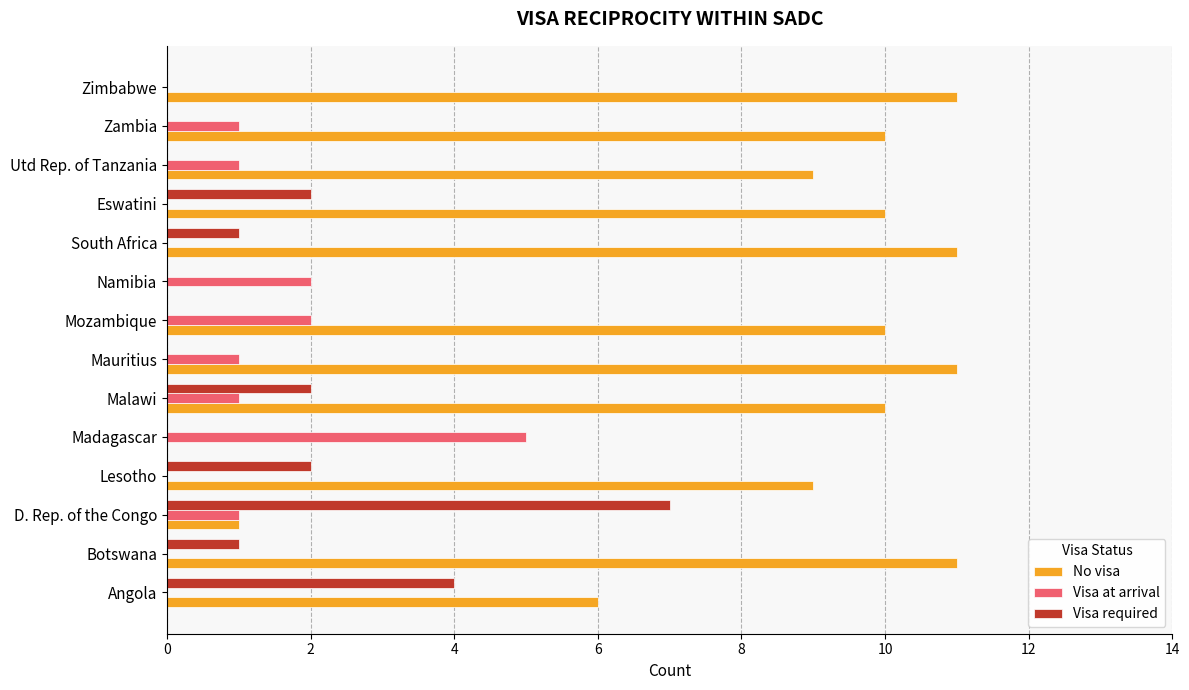

What is the sum of all No visa values?

109